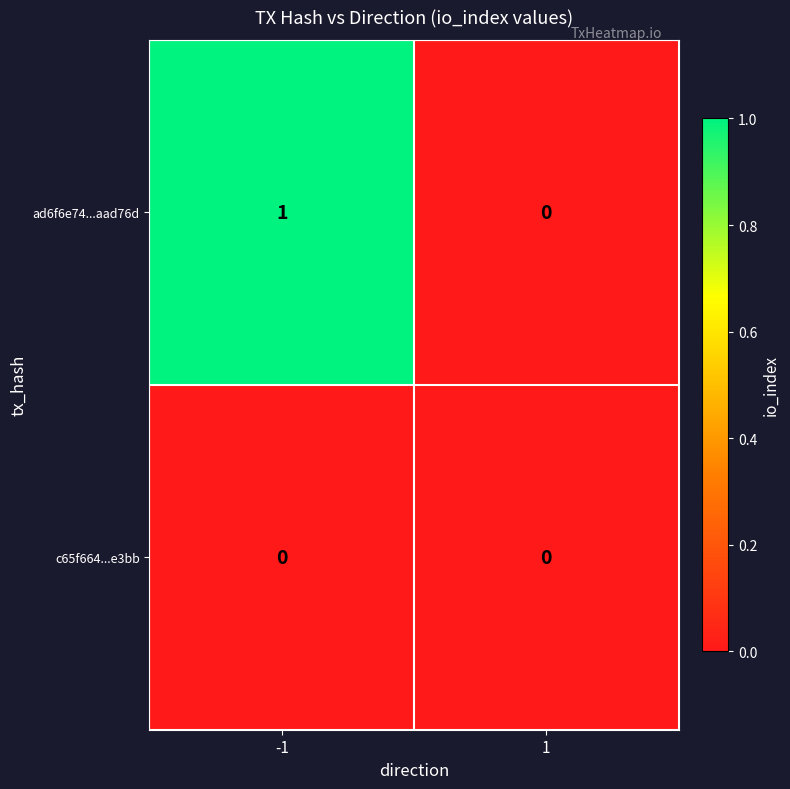

Is the value of c65f664...e3bb at -1 greater than the value of ad6f6e74...aad76d at -1?

No